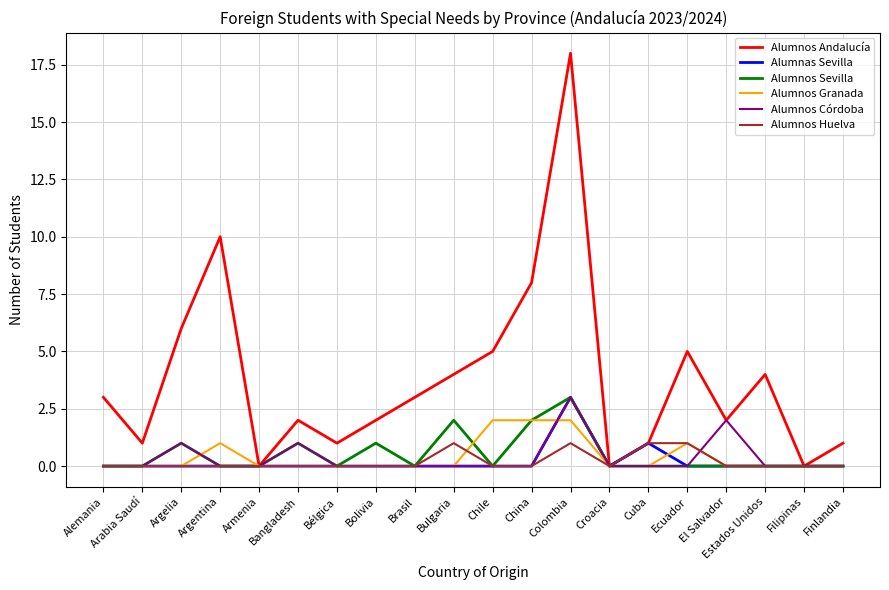

Between Alemania and Argelia, which series saw the biggest shift?

Alumnos Andalucía